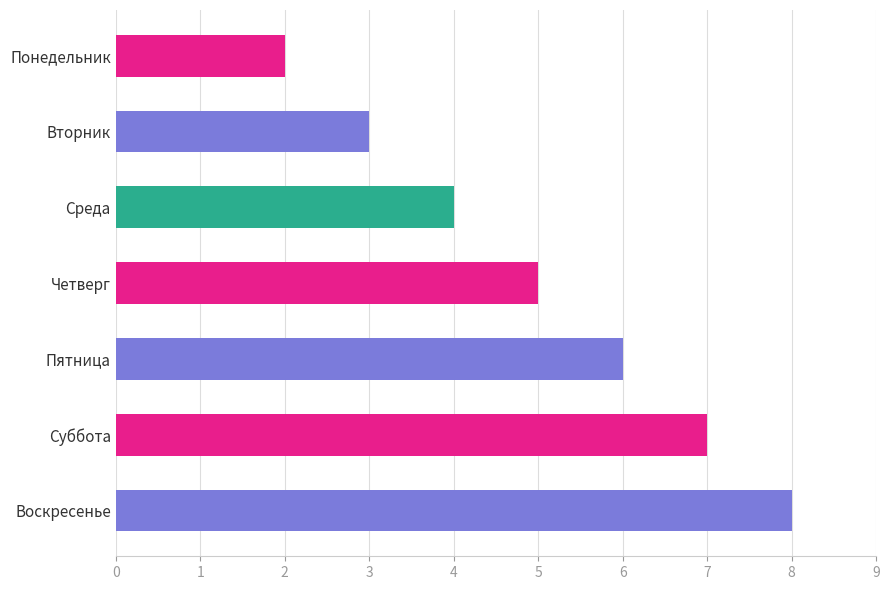

What is the change in value from Вторник to Воскресенье?

+5